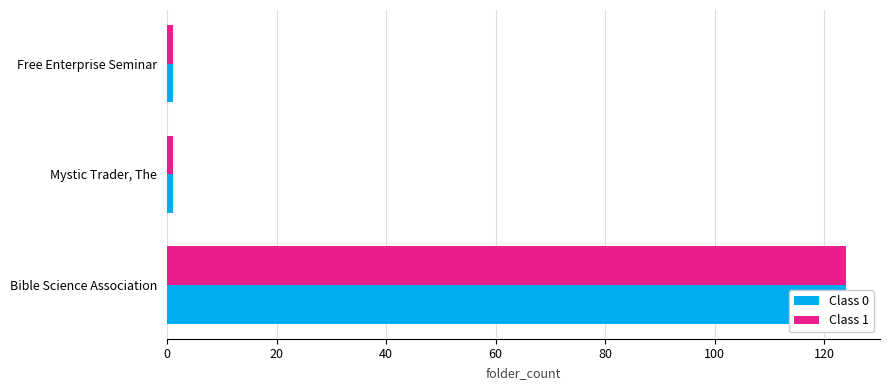

List the series in order of their peak value, highest first.

Class 0, Class 1